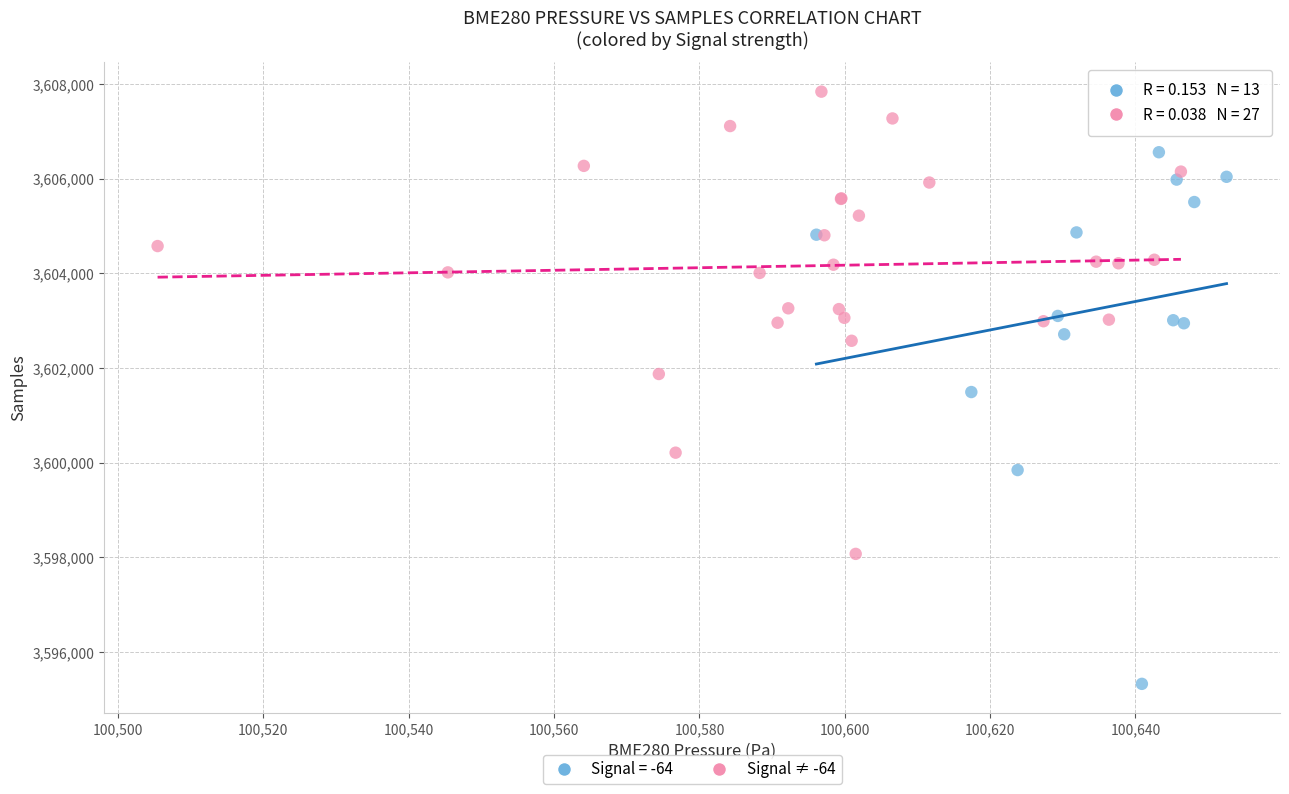

Which series has the widest spread of Y values?

Signal = -64